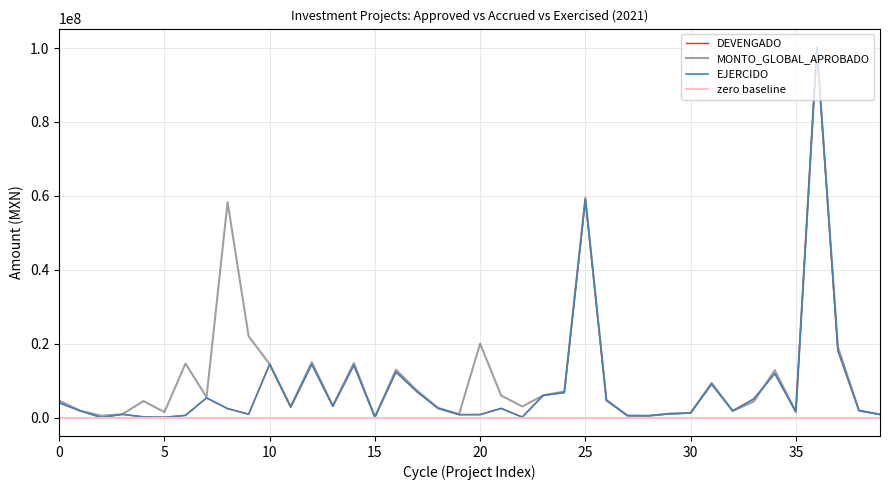

Which series has the widest spread of values?

DEVENGADO